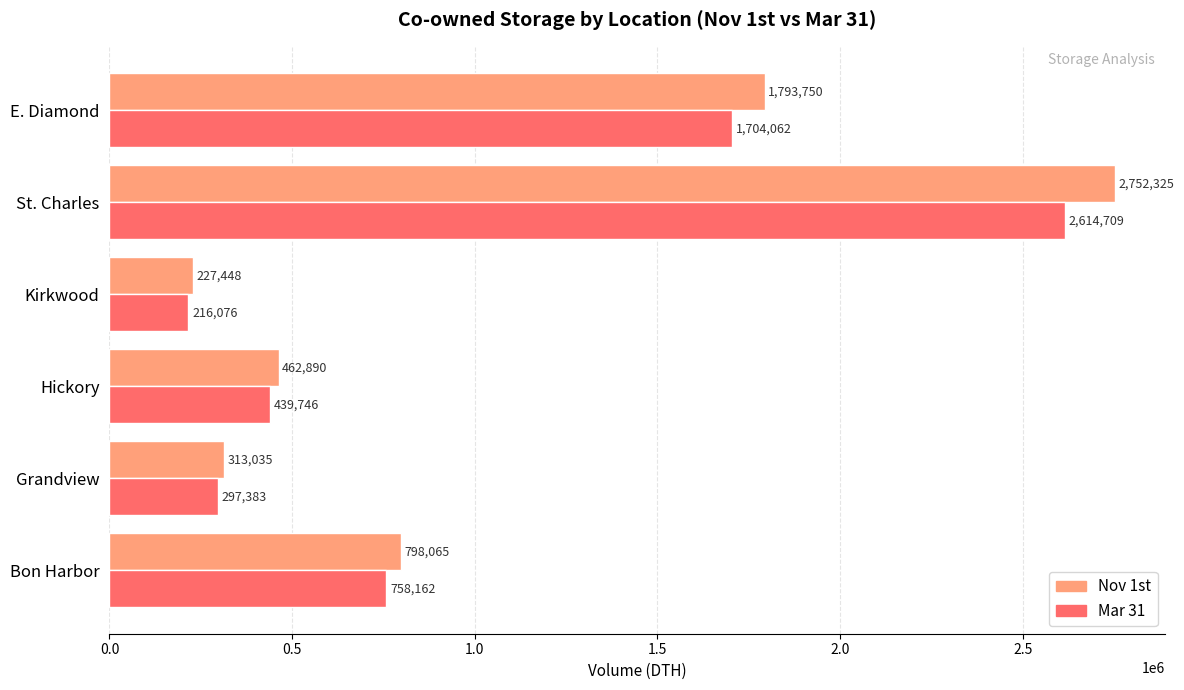

List the series in order of their overall mean, lowest first.

Mar 31, Nov 1st